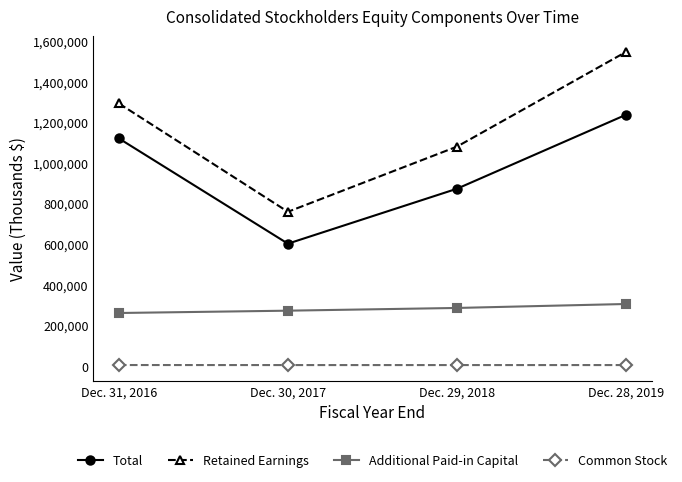

What are all the series names shown in the legend?

Total, Retained Earnings, Additional Paid-in Capital, Common Stock